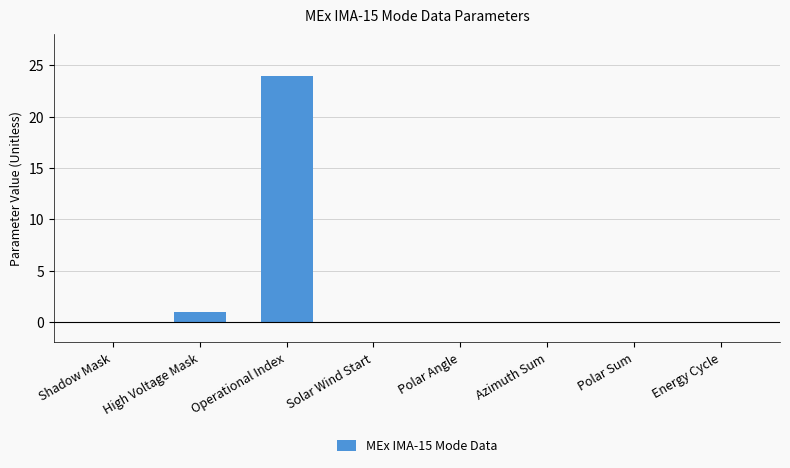

How many series are shown in this chart?

1